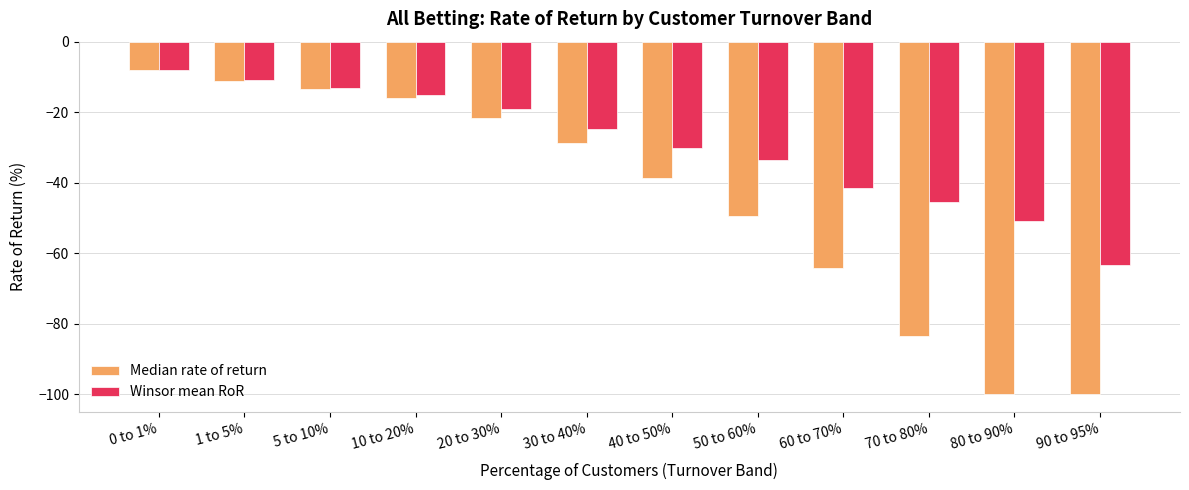

What is the label of the 4th bar from the left?

10 to 20%